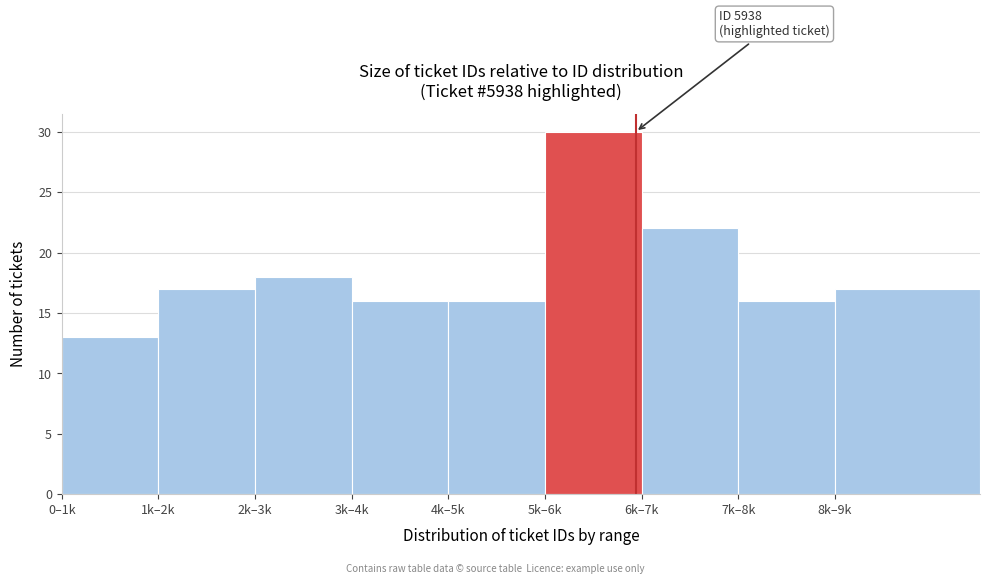

Reading left to right, list all the values displayed in this chart.

13	17	18	16	16	30	22	16	17